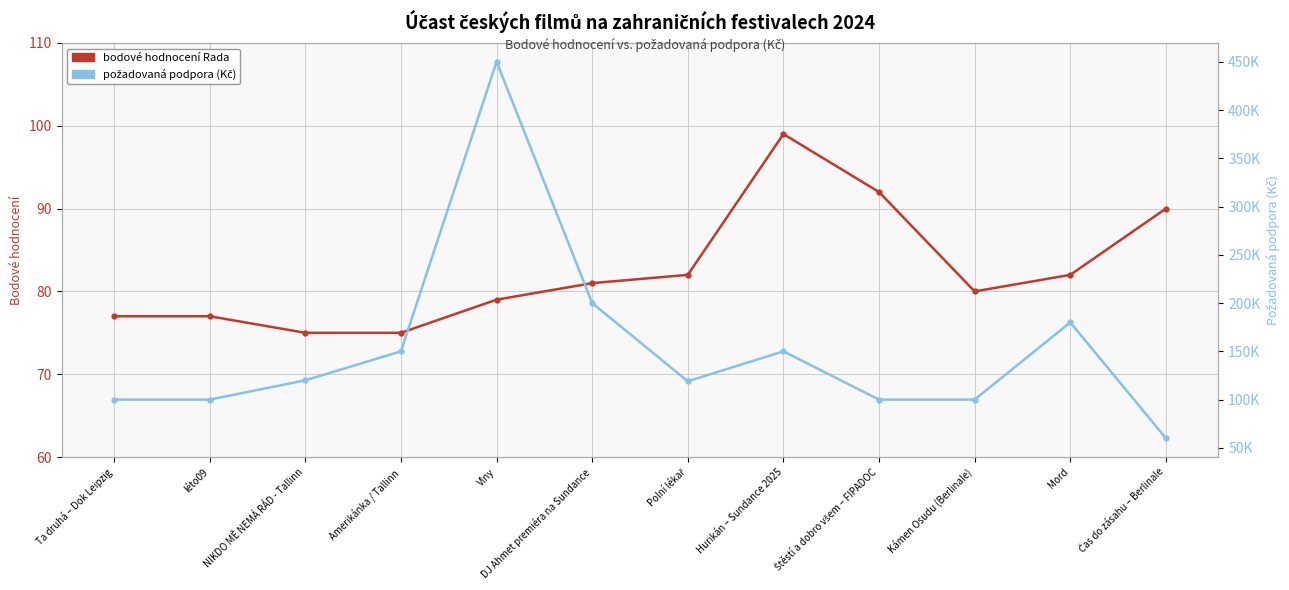

True or false: požadovaná podpora (Kč) and bodové hodnocení Rada cross at least once.

False